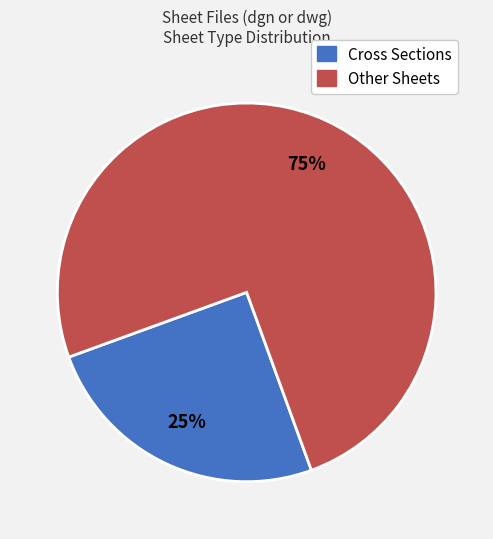

Does Cross Sections represent more than half of the total?

No